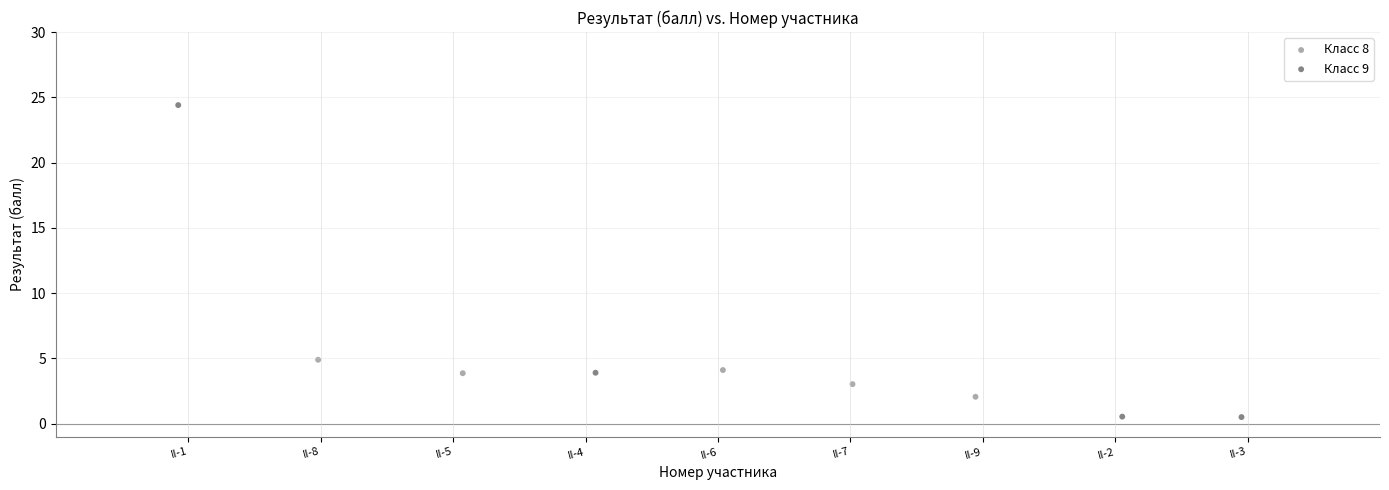

Which series contains the lowest Y value?

Класс 9